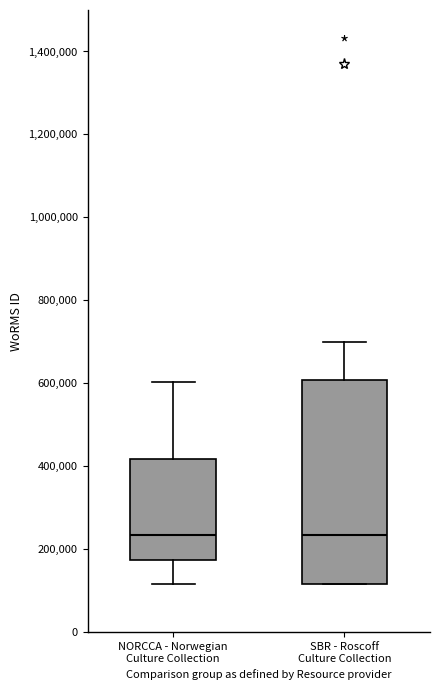

Where is the upper edge of the box for NORCCA - Norwegian Culture Collection on the y-axis? The values are not printed on the chart, so give them approximately, as read against the axis.

420000